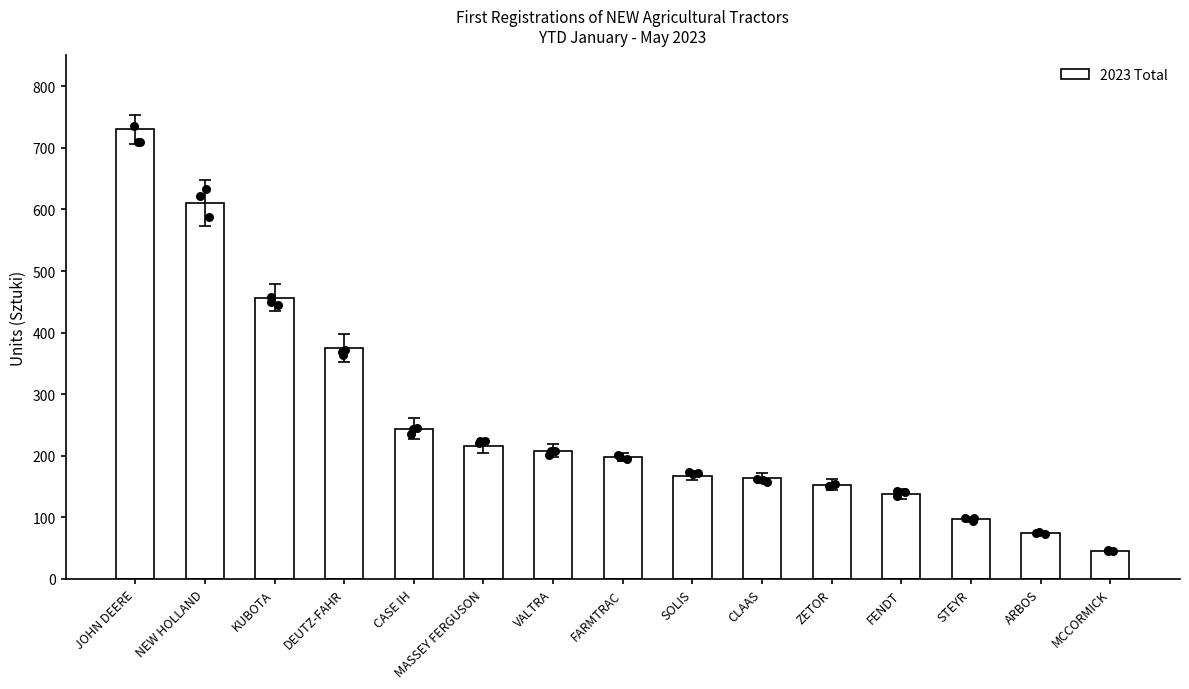

What is the change in value from MASSEY FERGUSON to FARMTRAC?

-18